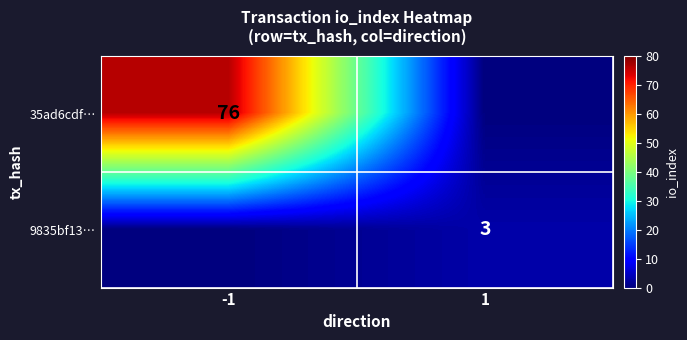

The value of 35ad6cdf… at -1 is 126. True or false?

False